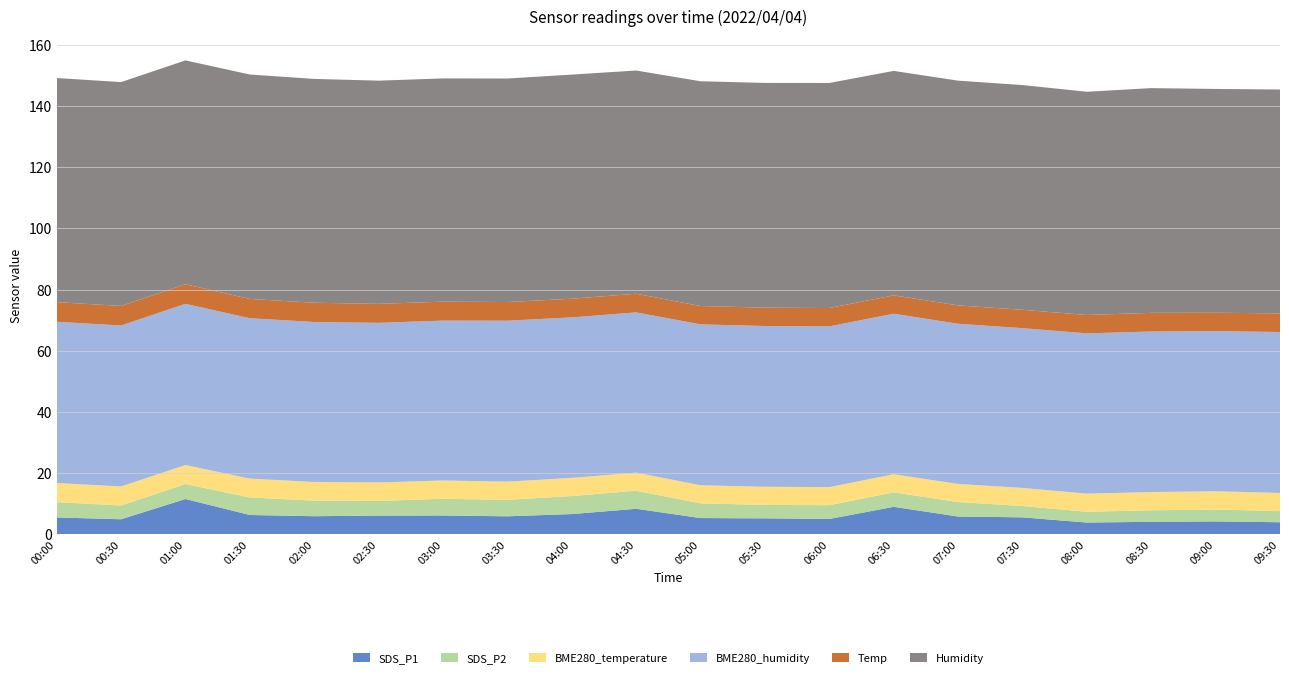

Reading right to left, list all the values displayed in this chart.

SDS_P1: 09:30=3.9	09:00=4.2	08:30=4.1	08:00=3.8	07:30=5.5	07:00=5.8	06:30=9.0	06:00=5.0	05:30=5.2	05:00=5.3	04:30=8.3	04:00=6.6	03:30=5.9	03:00=6.1	02:30=6.1	02:00=5.9	01:30=6.3	01:00=11.5	00:30=4.9	00:00=5.5
SDS_P2: 09:30=3.6	09:00=3.9	08:30=3.8	08:00=3.5	07:30=3.7	07:00=4.7	06:30=4.7	06:00=4.5	05:30=4.4	05:00=4.8	04:30=5.9	04:00=5.9	03:30=5.4	03:00=5.5	02:30=4.8	02:00=5.1	01:30=5.7	01:00=4.9	00:30=4.5	00:00=5.0
BME280_temperature: 09:30=6.0	09:00=6.0	08:30=6.0	08:00=5.9	07:30=5.9	07:00=5.9	06:30=5.9	06:00=5.9	05:30=5.9	05:00=5.9	04:30=5.9	04:00=5.9	03:30=6.0	03:00=6.0	02:30=6.0	02:00=6.1	01:30=6.2	01:00=6.2	00:30=6.2	00:00=6.3
BME280_humidity: 09:30=52.6	09:00=52.4	08:30=52.5	08:00=52.4	07:30=52.2	07:00=52.4	06:30=52.5	06:00=52.6	05:30=52.6	05:00=52.6	04:30=52.4	04:00=52.5	03:30=52.6	03:00=52.3	02:30=52.2	02:00=52.3	01:30=52.5	01:00=52.7	00:30=52.6	00:00=52.7
Temp: 09:30=6.1	09:00=6.0	08:30=6.1	08:00=6.0	07:30=6.0	07:00=6.0	06:30=6.0	06:00=6.0	05:30=6.0	05:00=6.0	04:30=6.1	04:00=6.1	03:30=6.1	03:00=6.2	02:30=6.2	02:00=6.3	01:30=6.3	01:00=6.4	00:30=6.4	00:00=6.4
Humidity: 09:30=73.2	09:00=73.2	08:30=73.5	08:00=73.0	07:30=73.5	07:00=73.5	06:30=73.4	06:00=73.6	05:30=73.5	05:00=73.5	04:30=73.0	04:00=73.3	03:30=73.1	03:00=73.0	02:30=73.0	02:00=73.2	01:30=73.4	01:00=73.2	00:30=73.2	00:00=73.3